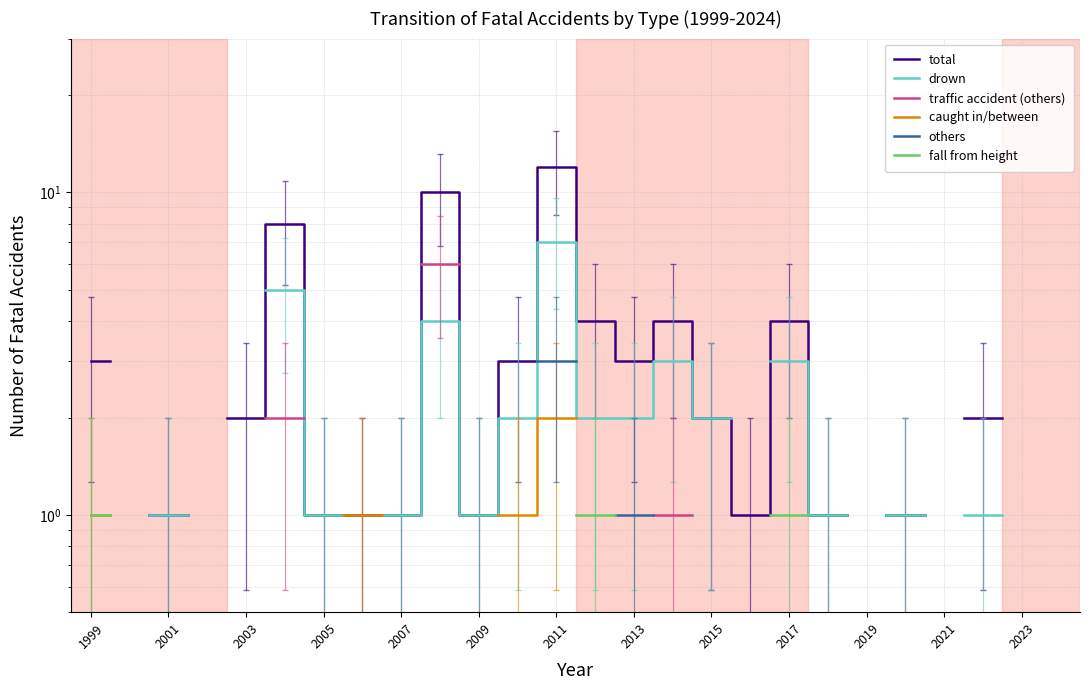

True or false: fall from height and total intersect in this chart.

False